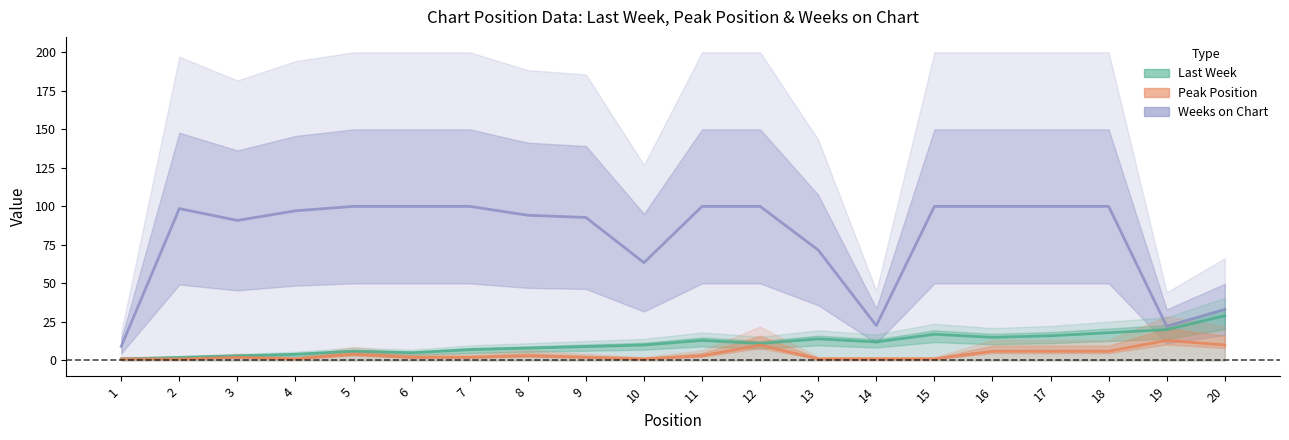

What is the difference between the maximum and minimum values in the Last Week series?

28.0